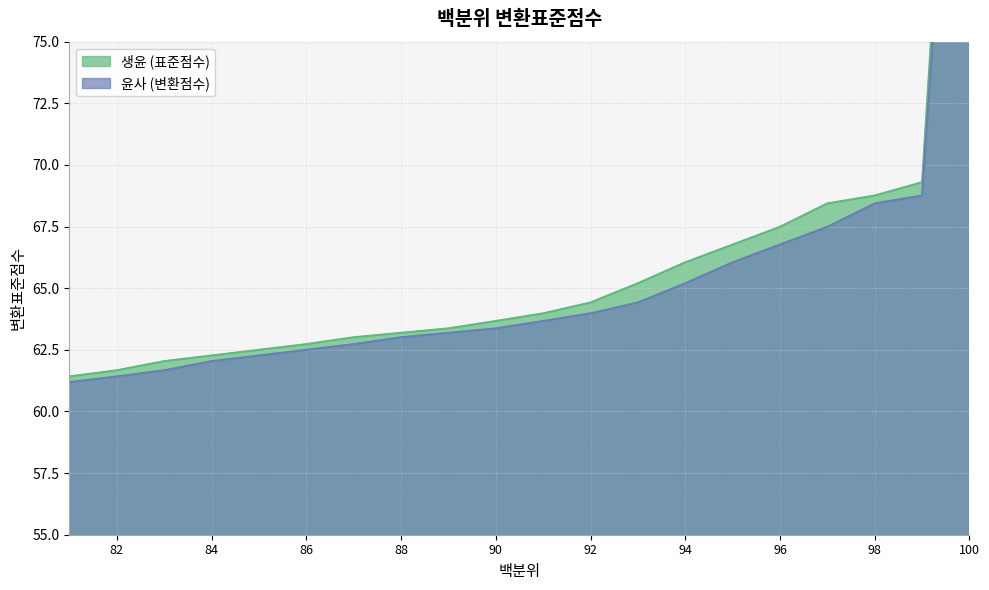

Which series has the largest total across all categories?

생윤 (표준점수)